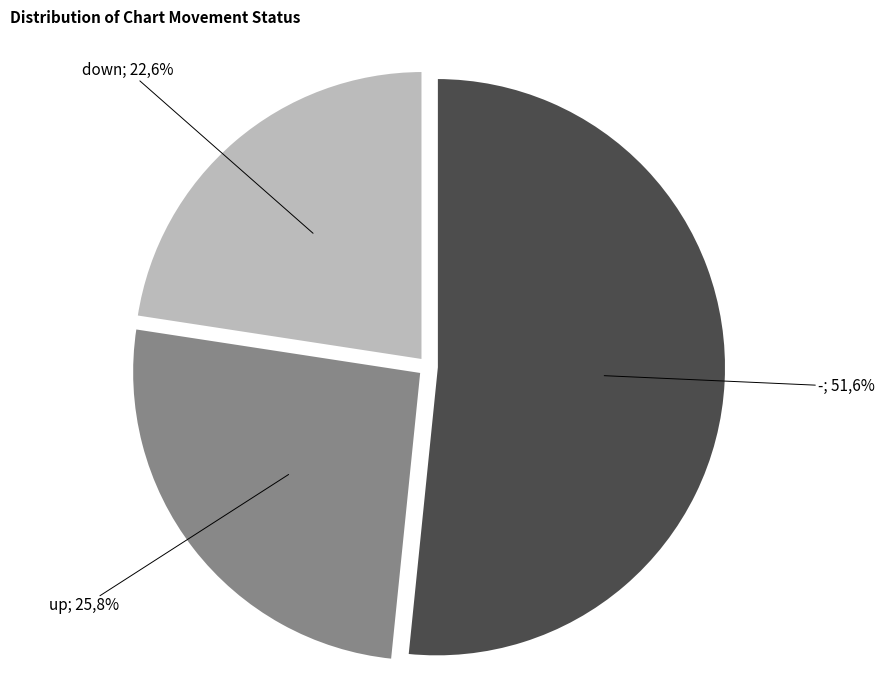

Between up and down, which is larger?

up